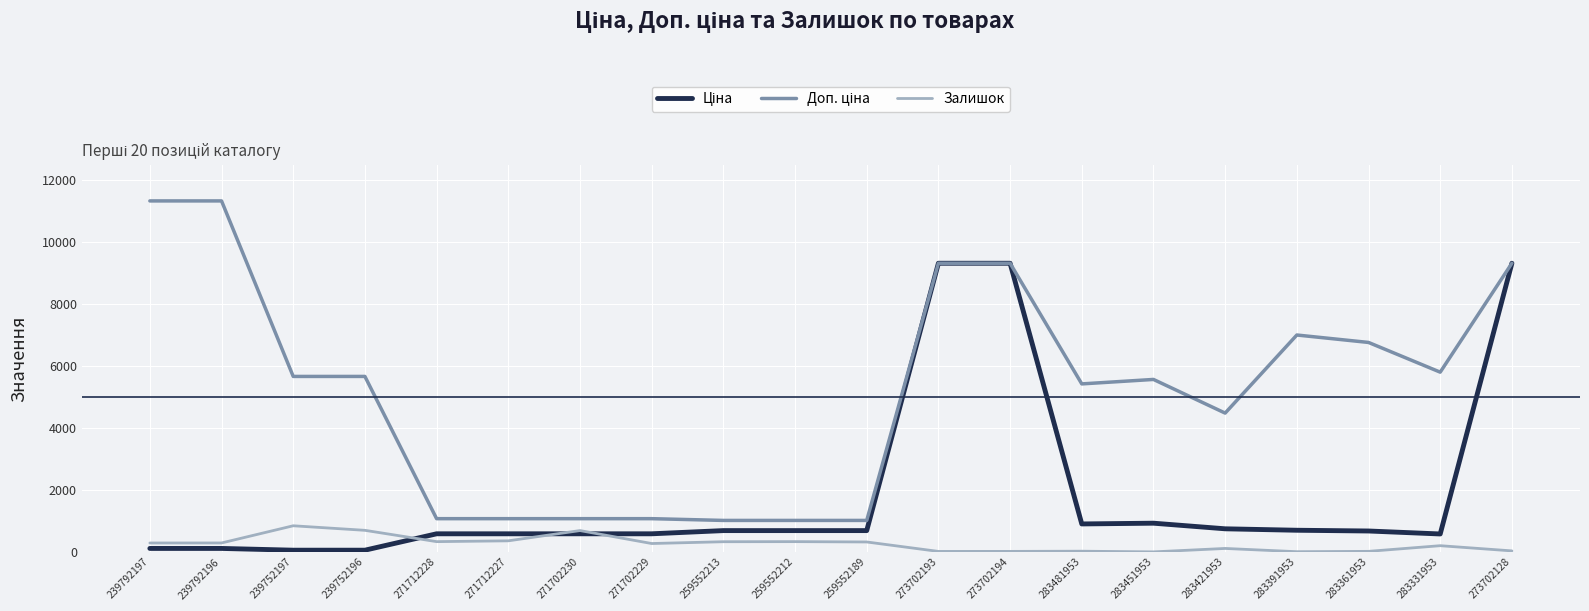

What is the greatest value displayed?

11334.0